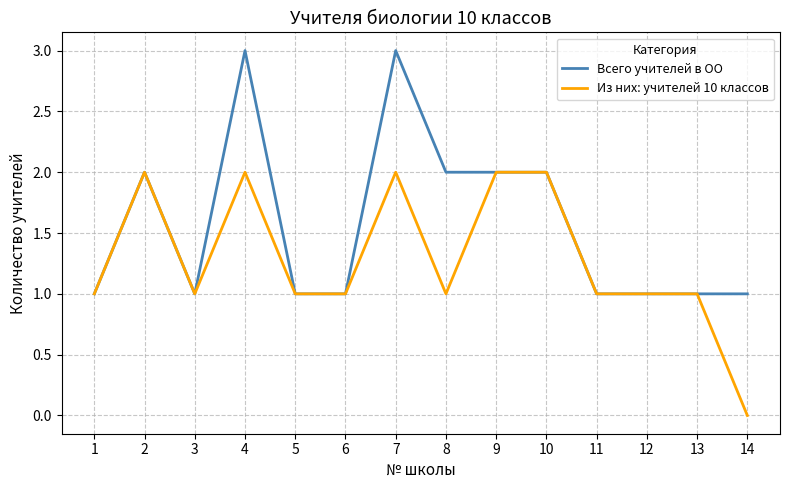

At which category does Всего учителей в ОО reach its first local peak?

2